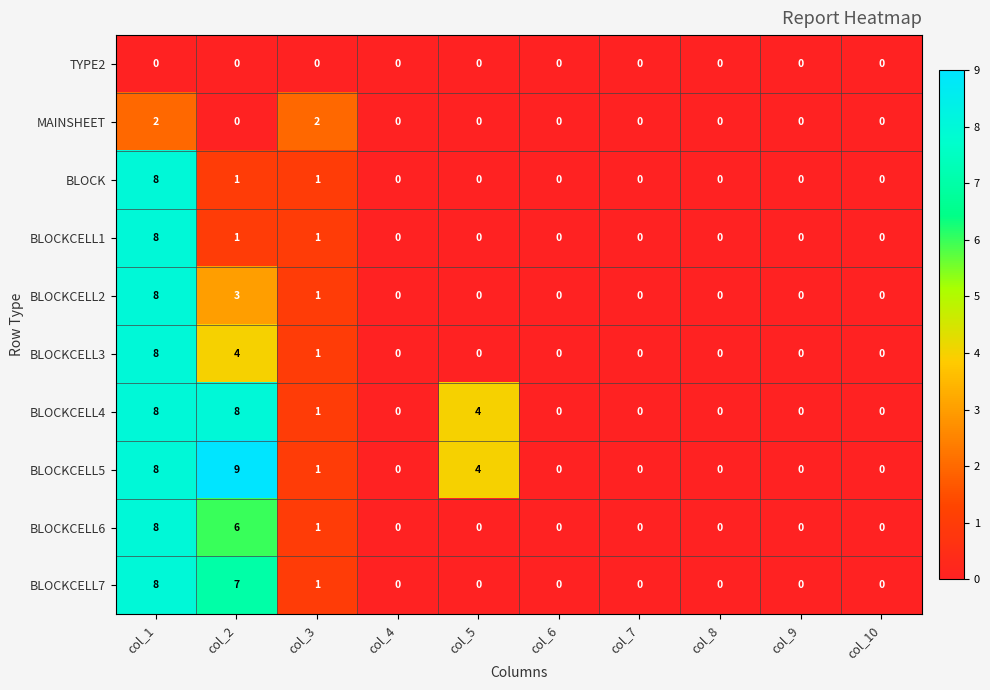

Count the number of data series in this chart.

10